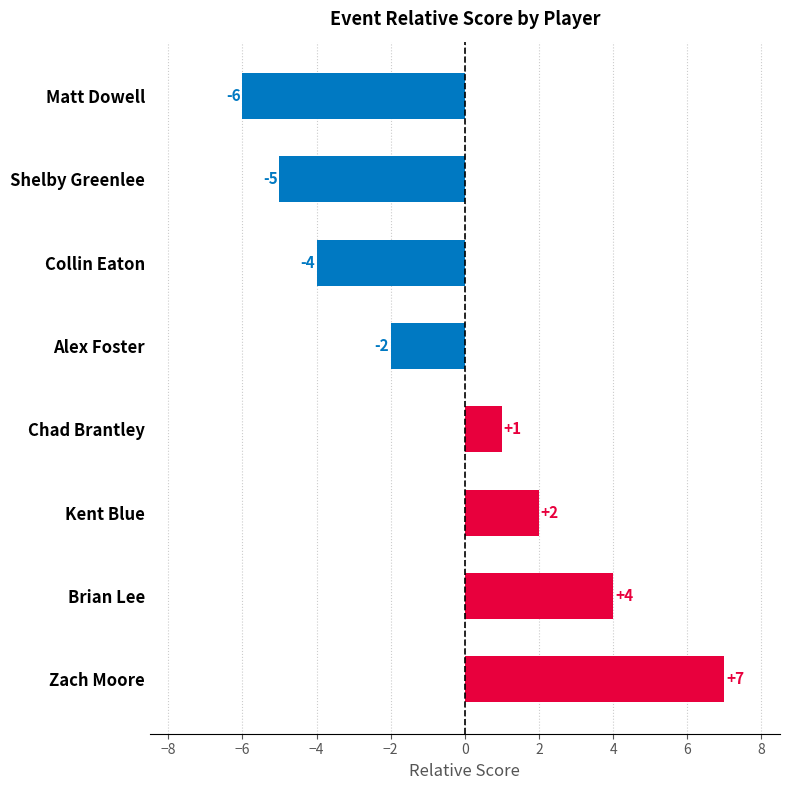

What is the difference between the maximum and minimum values?

13